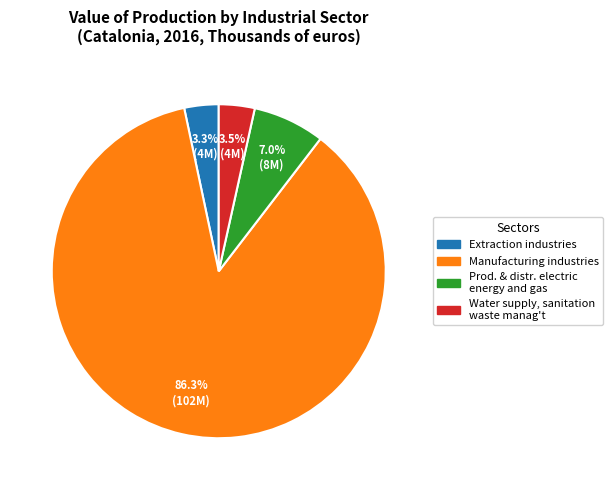

To the nearest percent, what portion does Prod. & distr. electric energy and gas represent?

7%